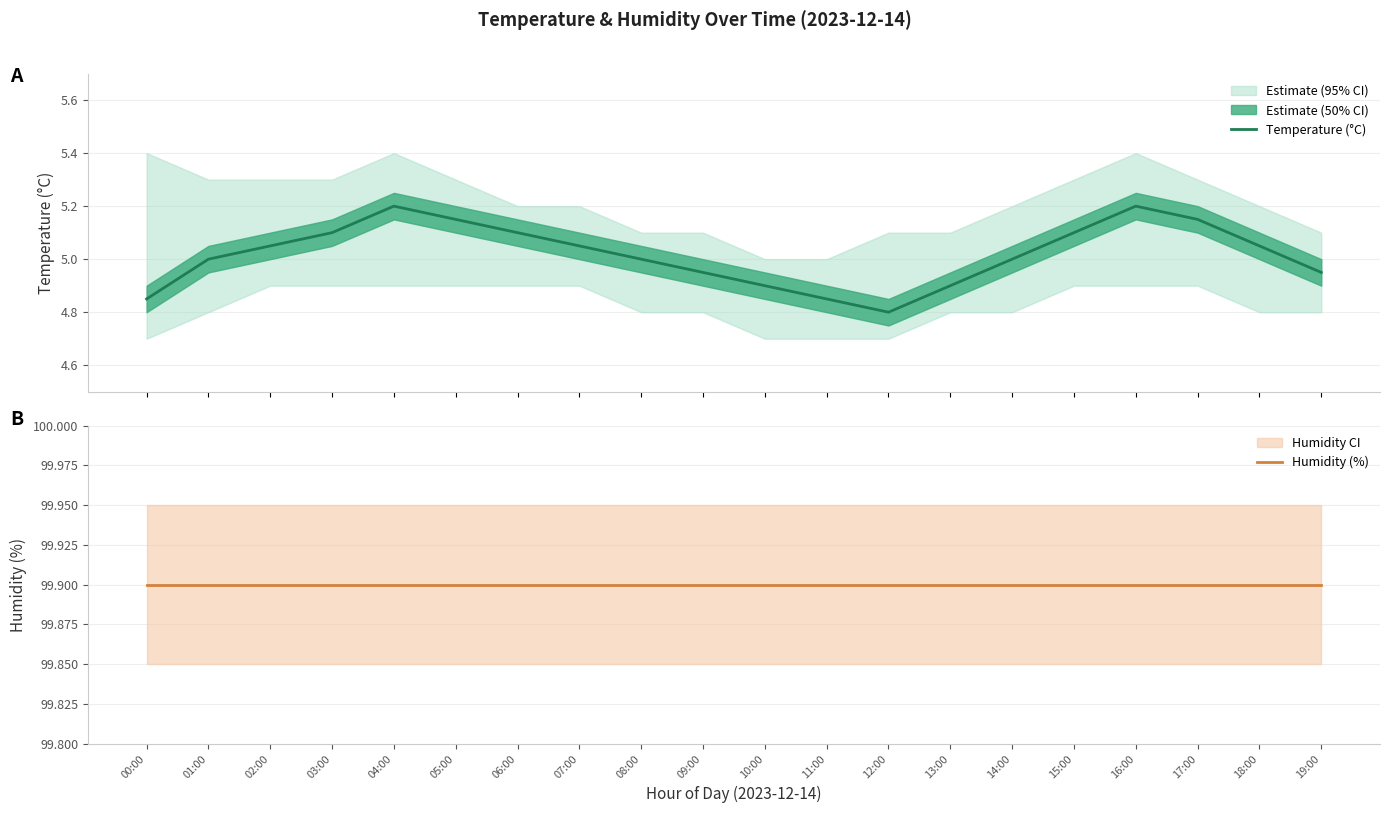

At which category is the sum across all series the highest?

04:00